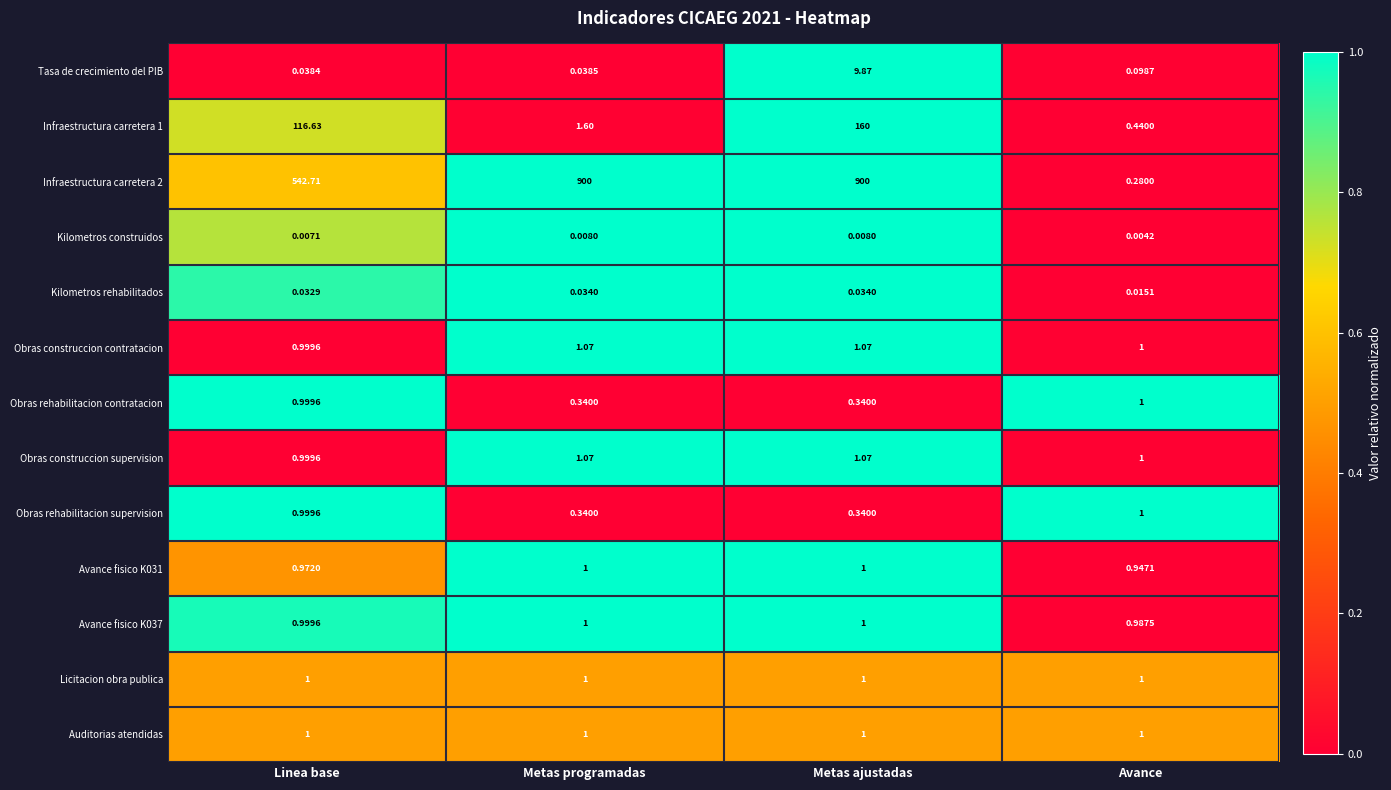

At which category is the sum across all series the highest?

Metas ajustadas